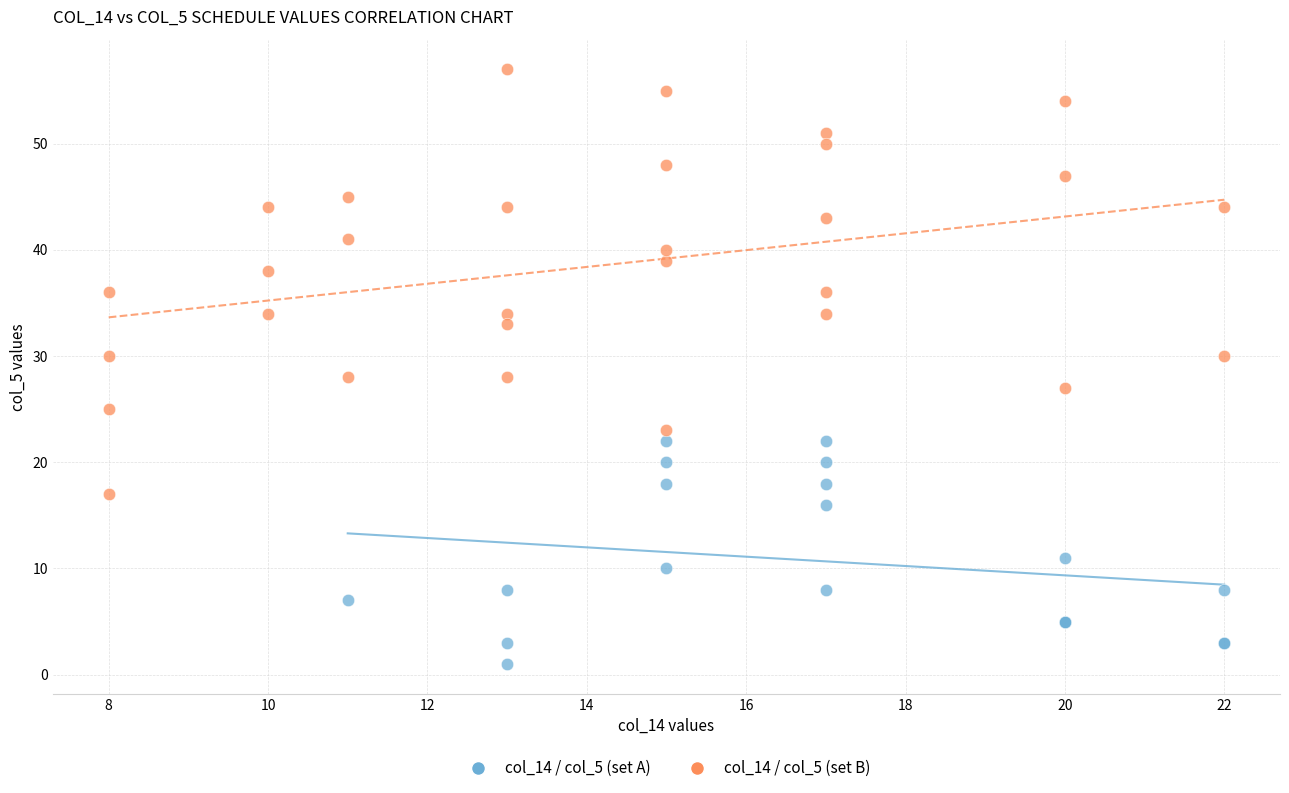

Which series has the largest Y range (max minus min)?

col_14 / col_5 (set B)